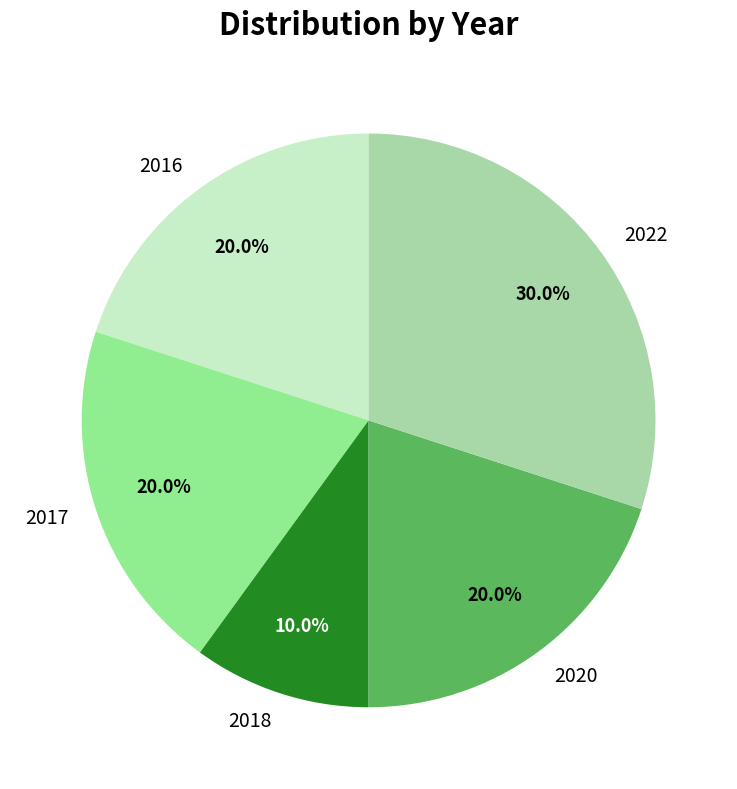

How much of the chart is everything except 2016?

80.0%